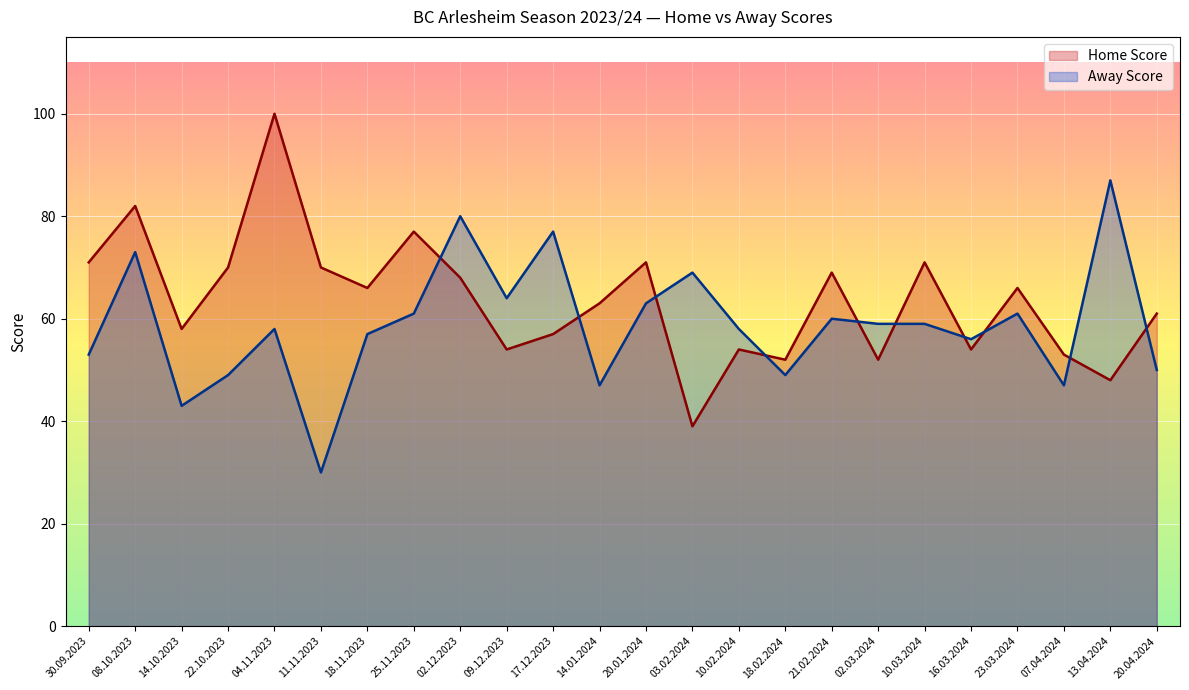

Rank the series by their maximum value, from highest to lowest.

Home Score, Away Score